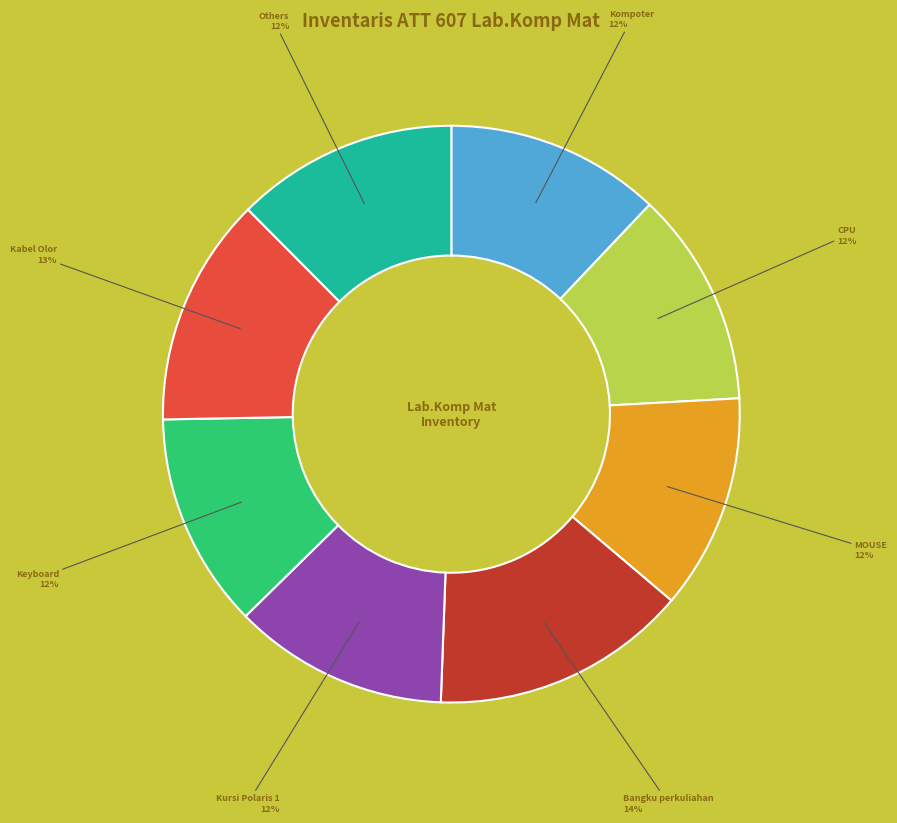

To the nearest percent, what is the average slice percentage?

12%